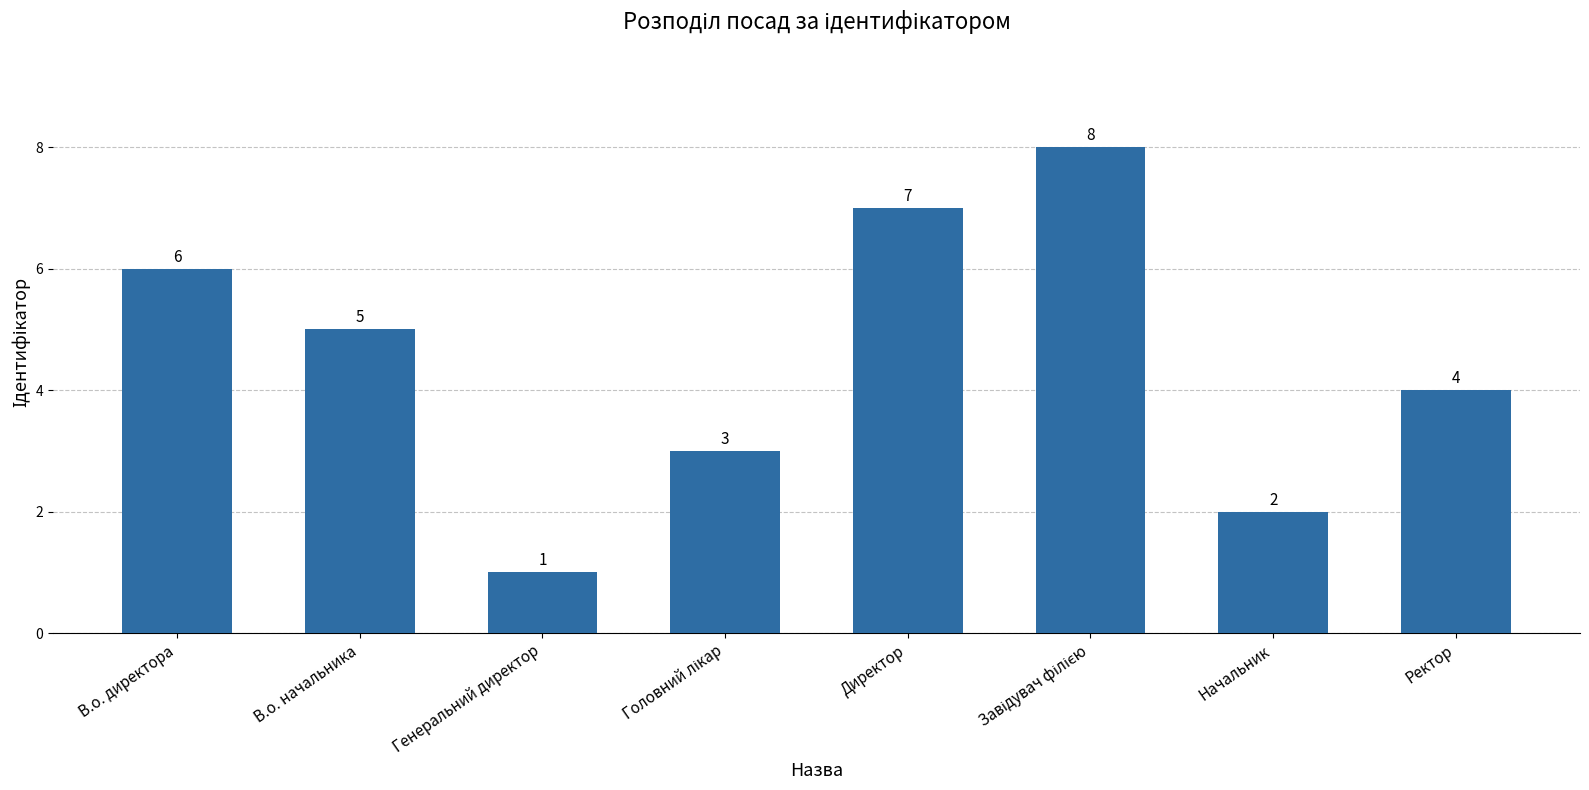

True or false: the data shows 1 at Ректор.

False